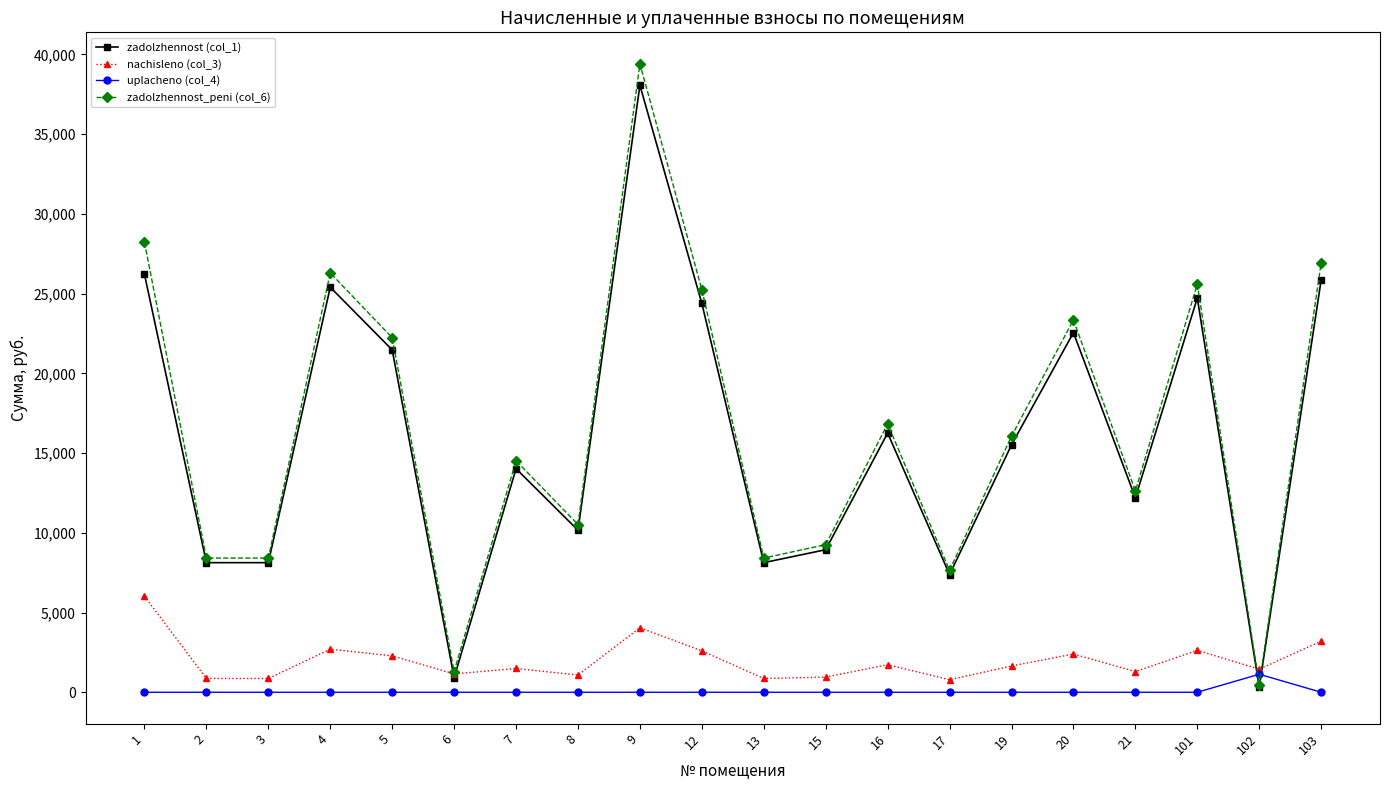

True or false: zadolzhennost_peni (col_6) has more than 1 points higher than both neighbors.

True